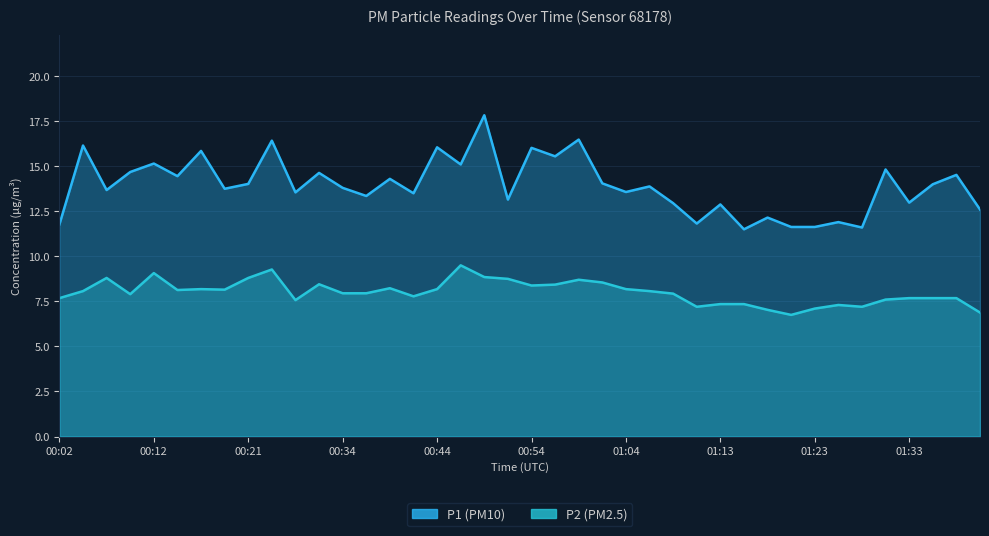

How many interior local valleys does the P1 series have?

14